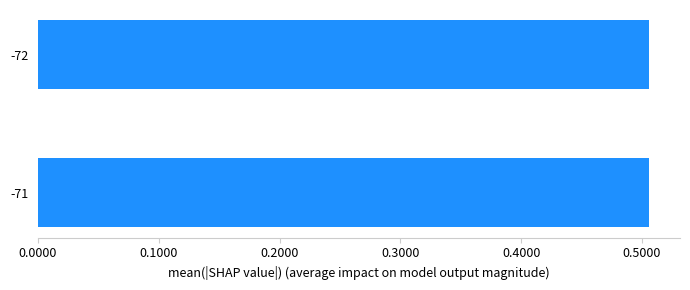

Count the number of categories in the chart.

2